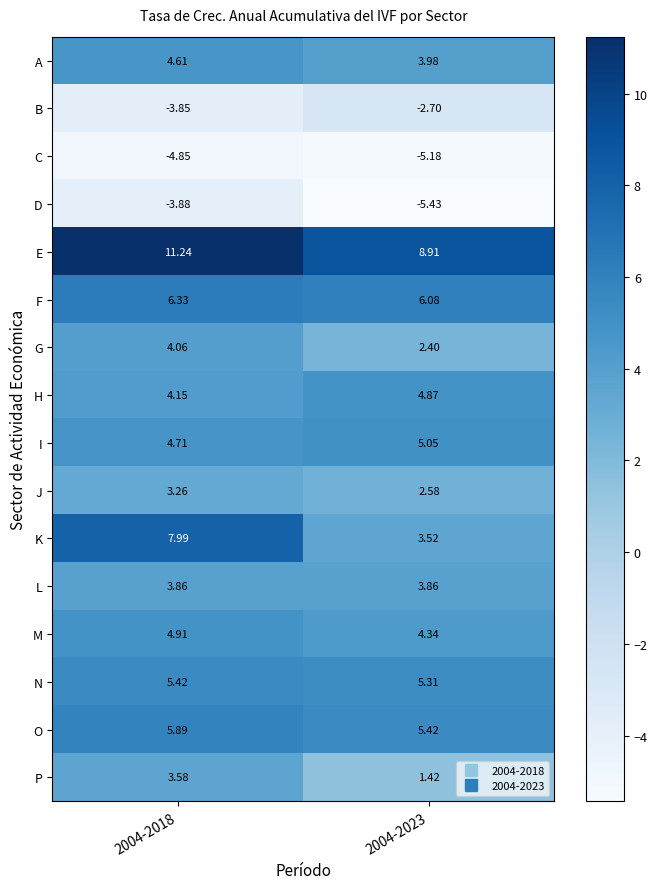

At 2004-2023, list the series in order from largest to smallest.

E, F, O, N, I, H, M, A, L, K, J, G, P, B, C, D